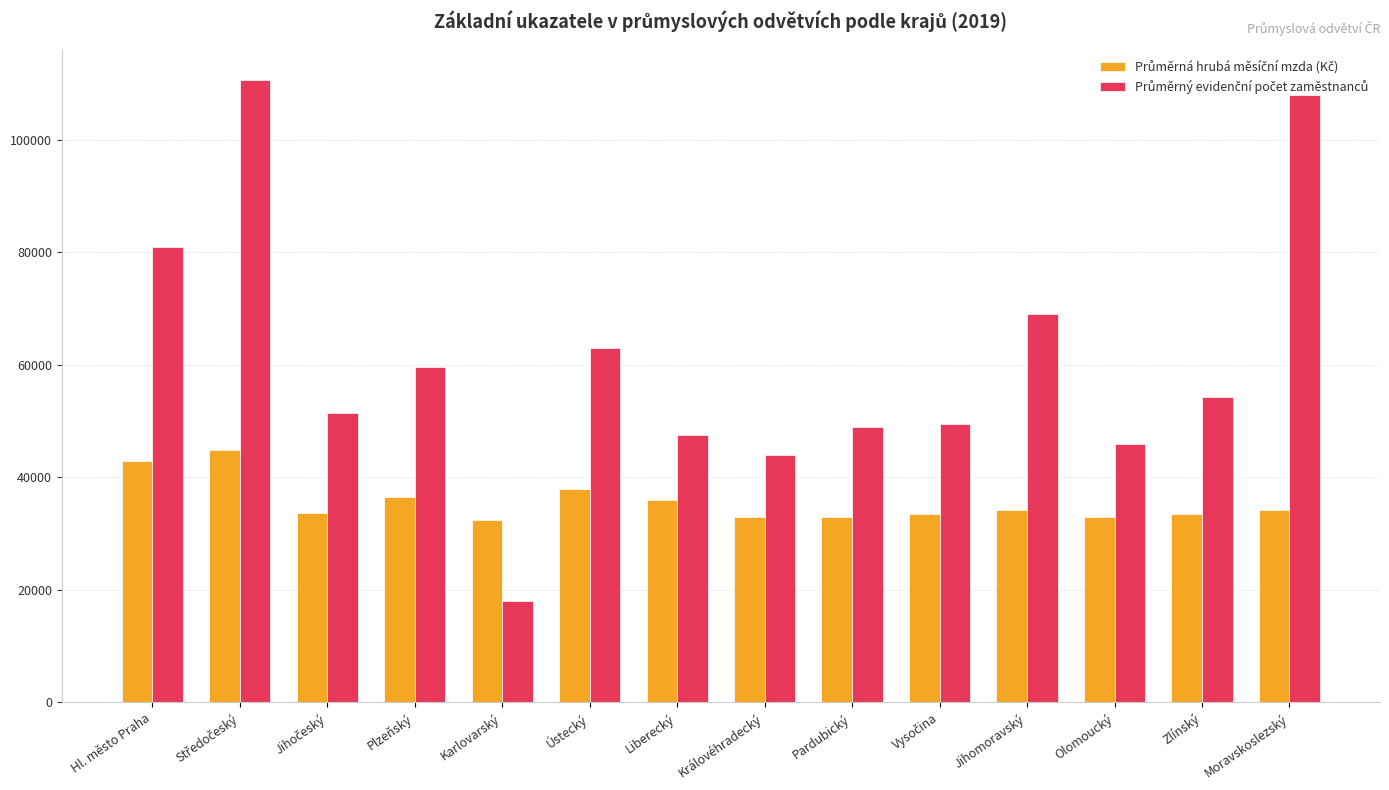

What is the greatest value displayed?

110677